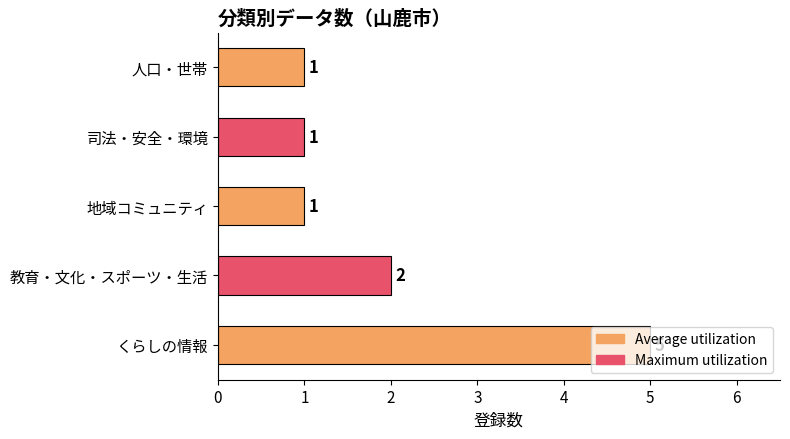

What is the ratio of the value at くらしの情報 to the value at 司法・安全・環境?

5.0